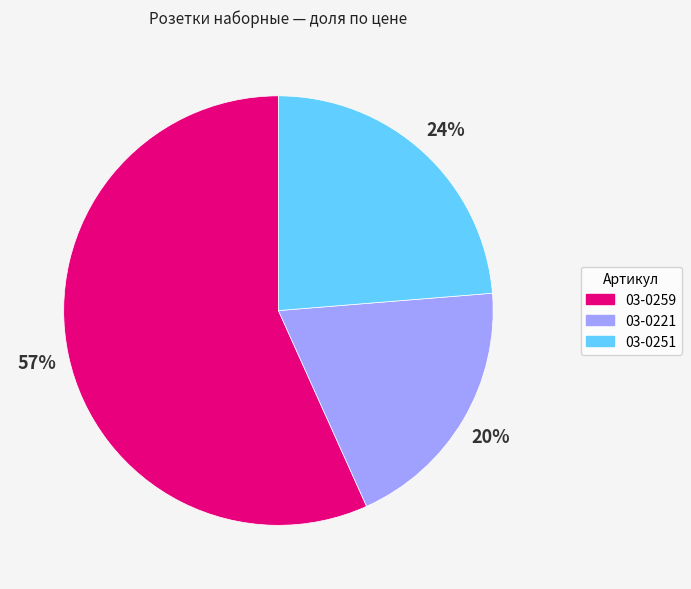

Which category has the smallest portion of the pie?

03-0221